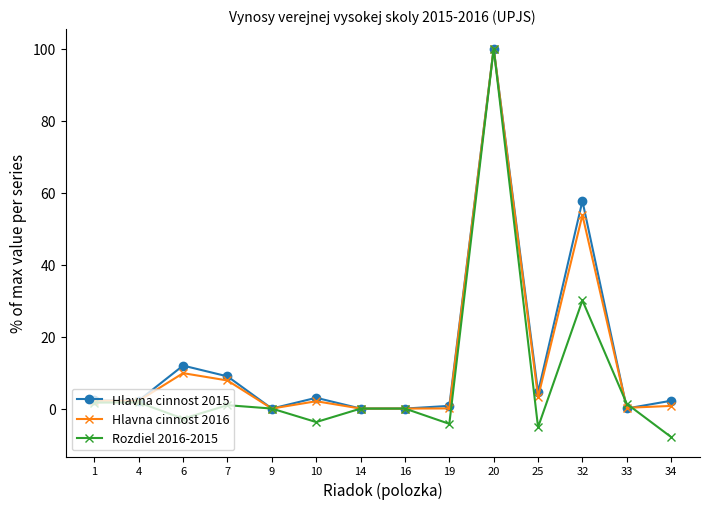

What is the total value across all series at 25?

2.5